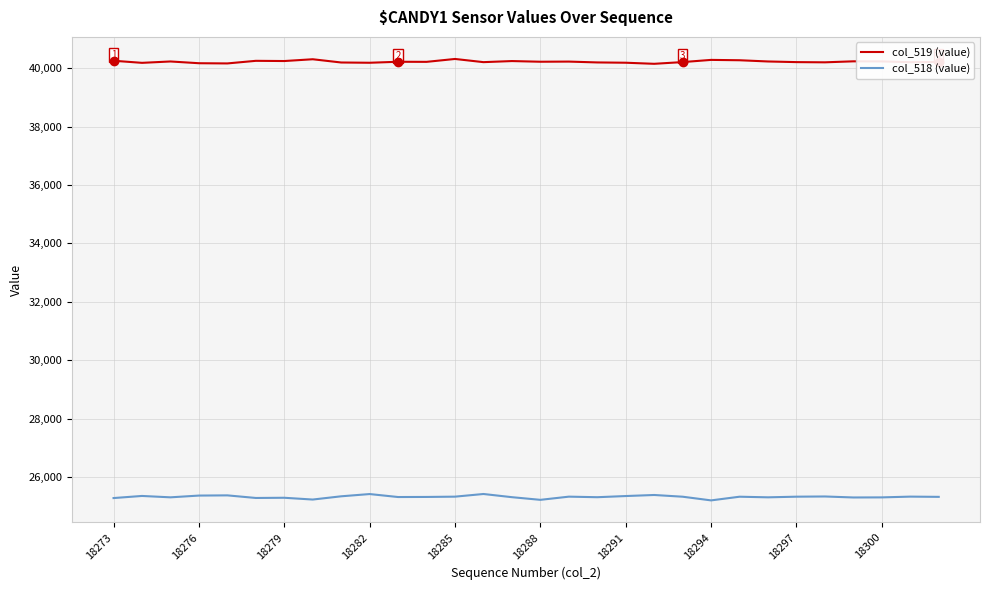

True or false: col_518 (value) and col_519 (value) intersect in this chart.

False